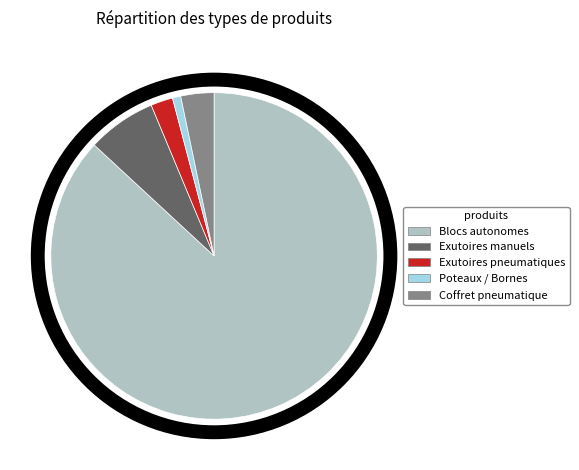

Does any single category account for the majority?

Yes